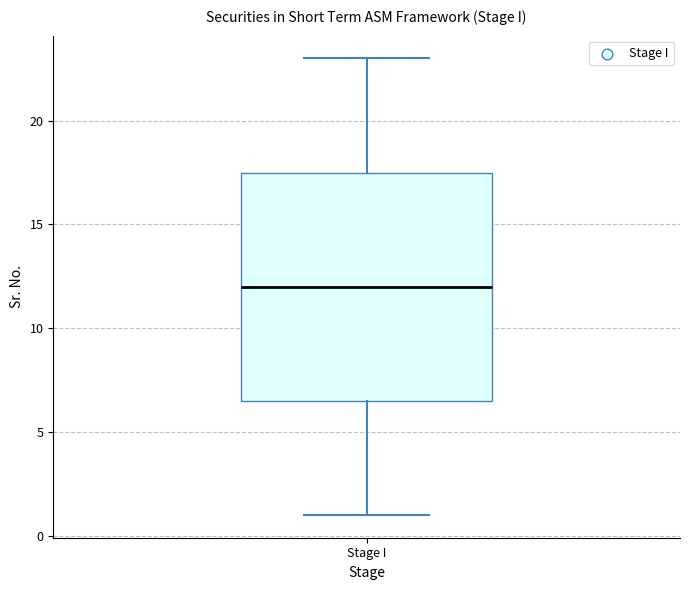

Read this box plot against the y-axis: the position of the median line, the range covered by the box, and the ends of both whiskers. The values are not printed on the chart, so give them approximately, as read against the axis.

median 12.0, box 6.5 to 17.5, whiskers 1.0 to 23.0